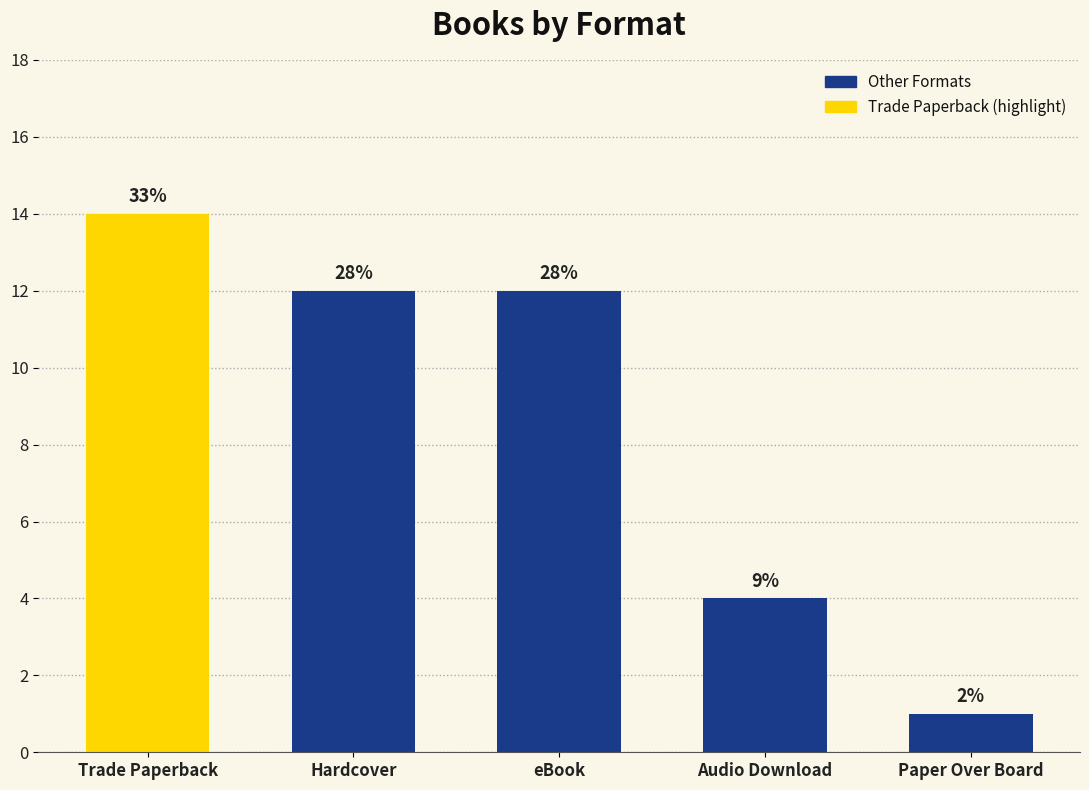

Does the chart contain any negative values?

No